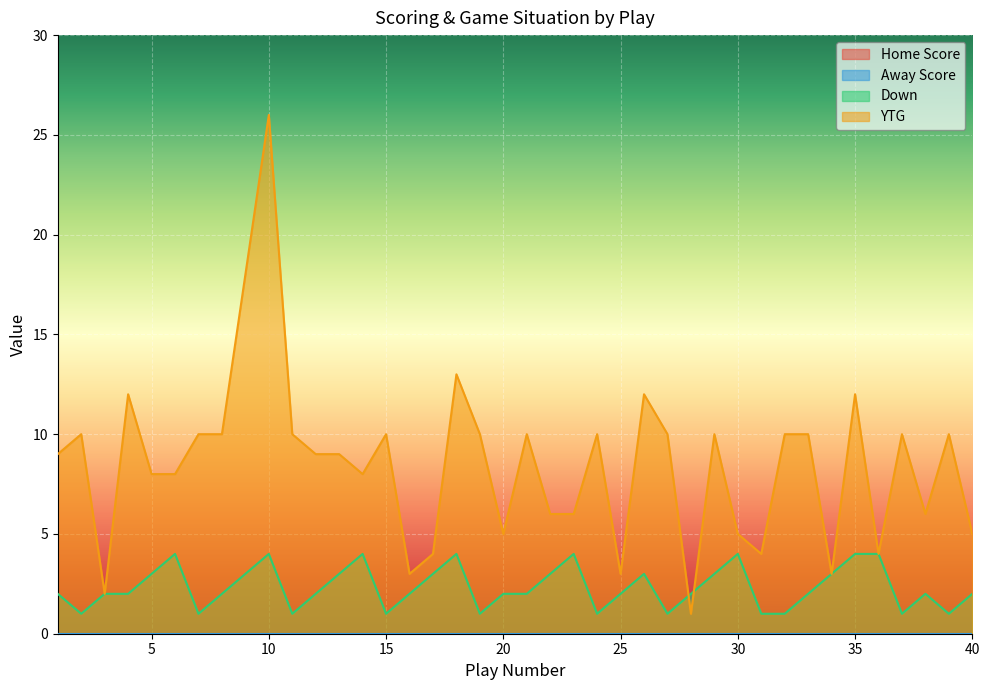

At which label does Down reach its minimum?

2